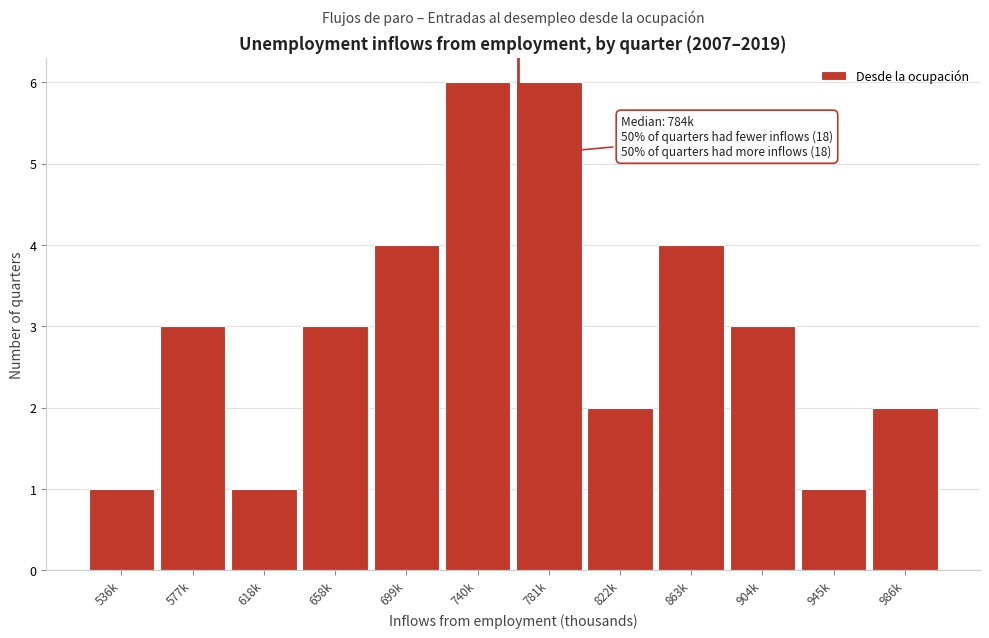

Reading left to right, list all the values displayed in this chart.

536k=1	577k=3	618k=1	658k=3	699k=4	740k=6	781k=6	822k=2	863k=4	904k=3	945k=1	986k=2